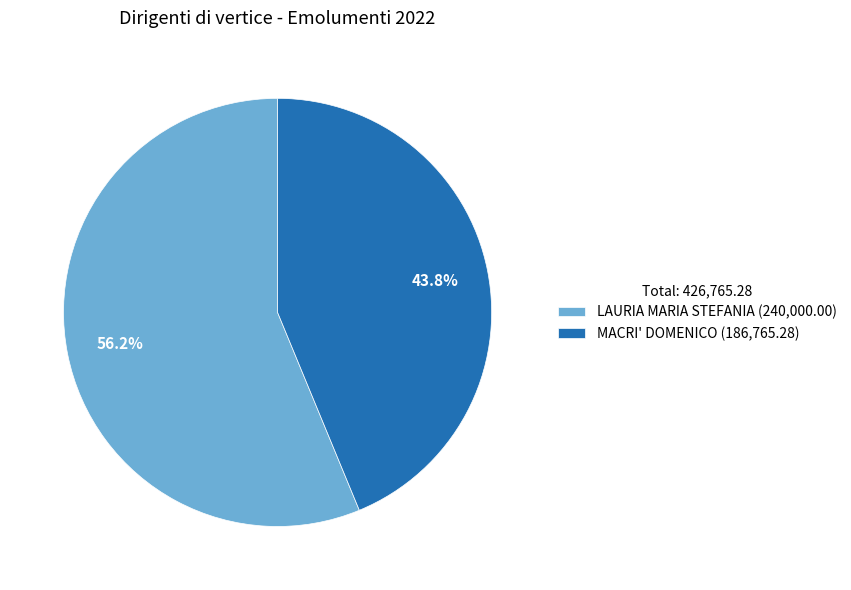

What is the smallest slice in the pie chart?

MACRI' DOMENICO